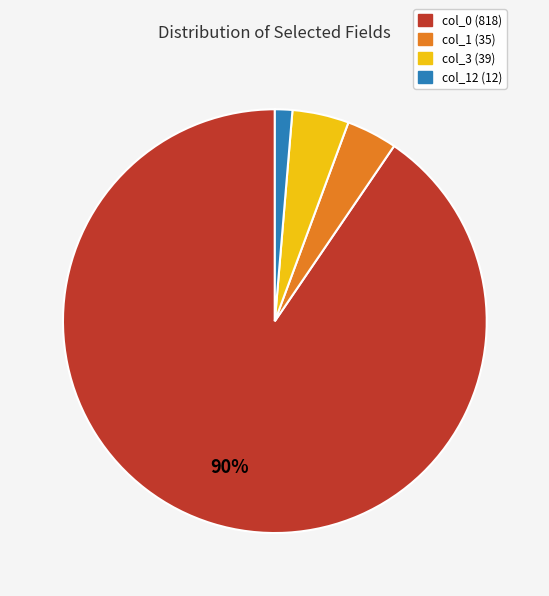

To the nearest percent, what is the average slice percentage?

25%